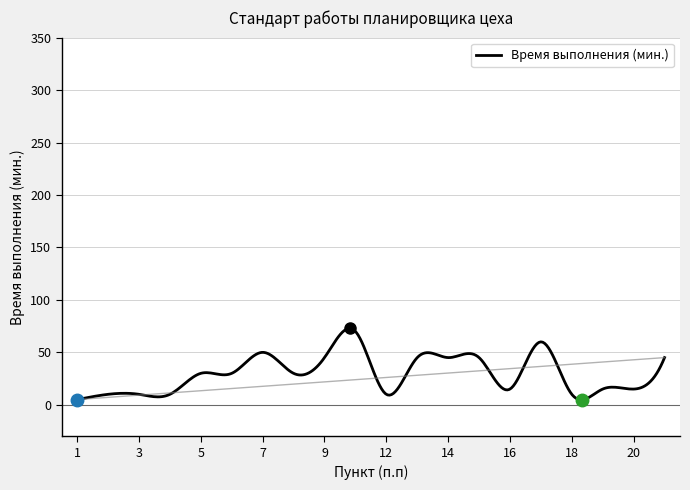

What is the greatest value displayed?

72.8